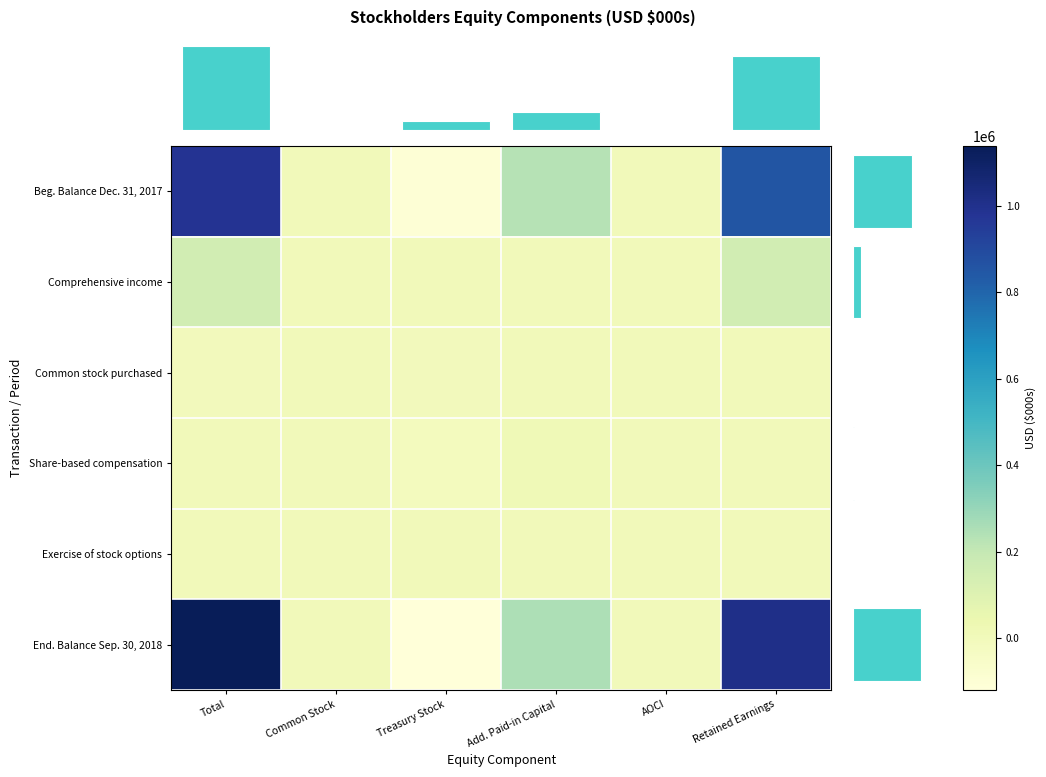

Which series has the widest spread of values?

End. Balance Sep. 30, 2018